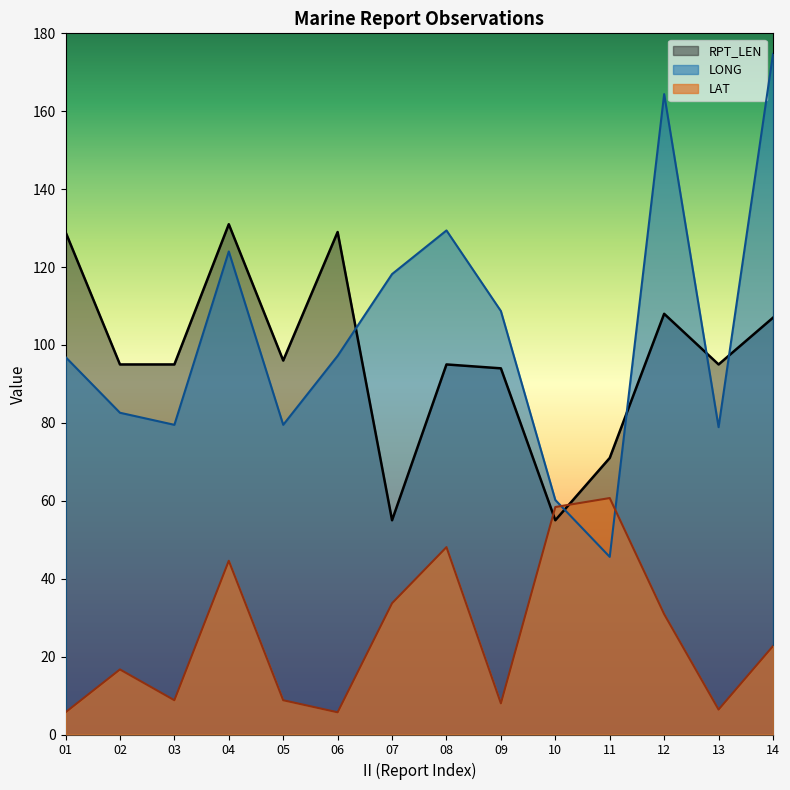

At which category is the sum across all series the highest?

14